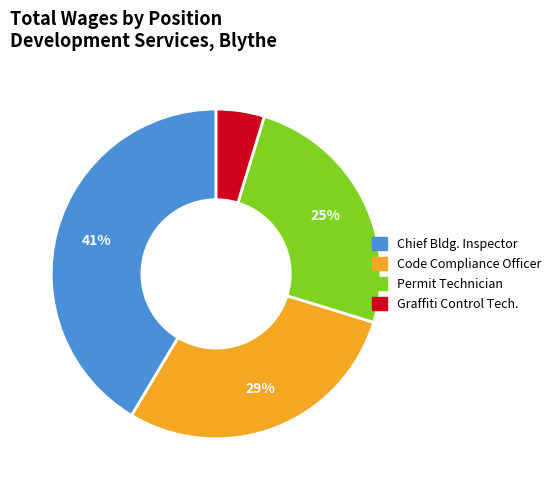

Is there any slice that represents more than half of the pie?

No